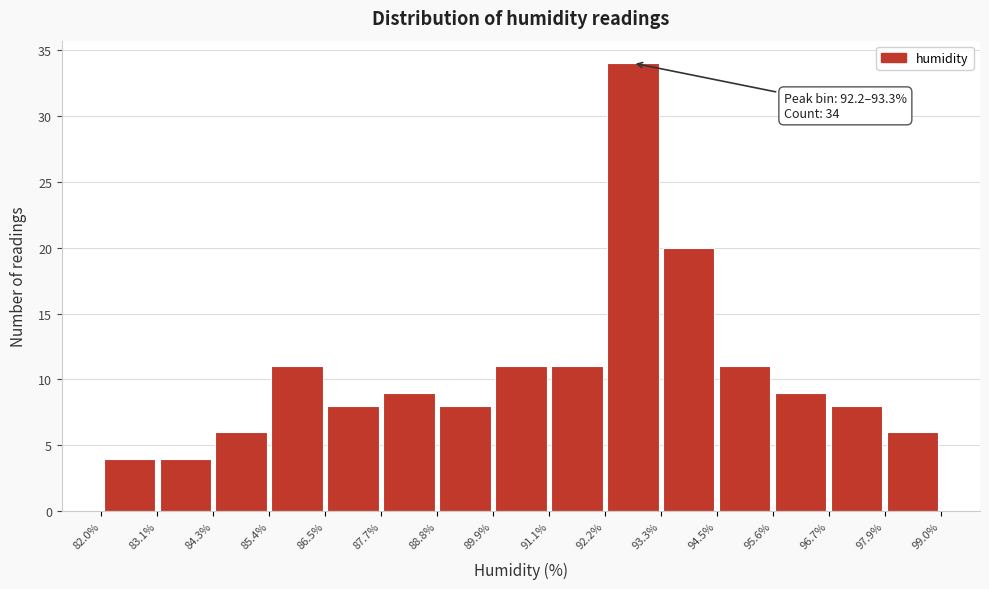

Which range on the x-axis has the tallest bar?

92.2% to 93.3%